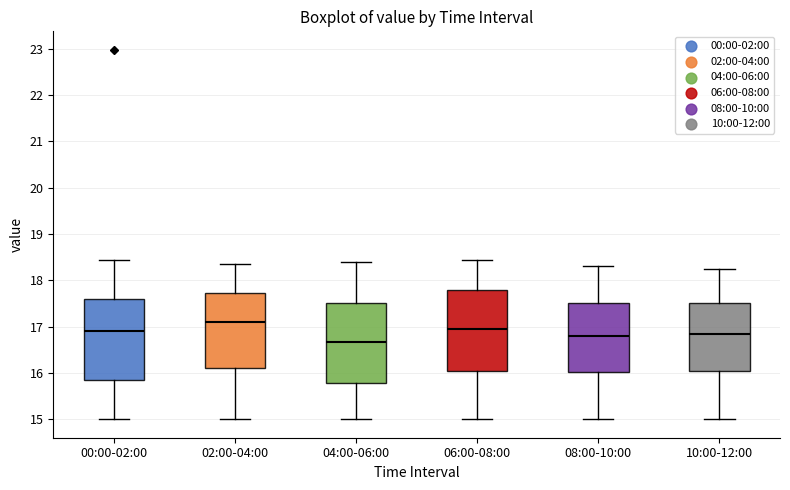

Which box's median line is the highest?

02:00-04:00